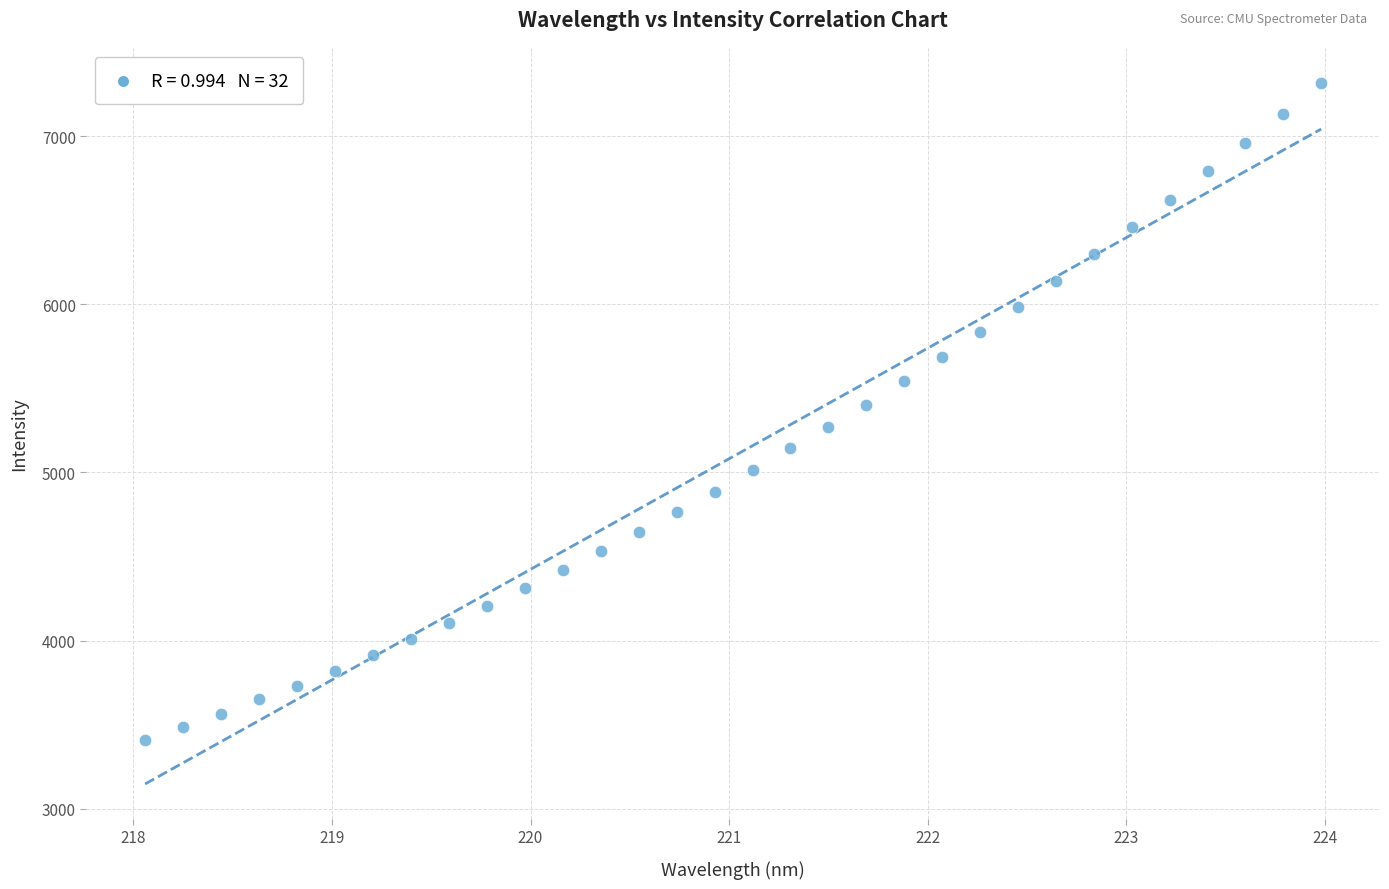

What is the range of X values (max minus min)?

5.9